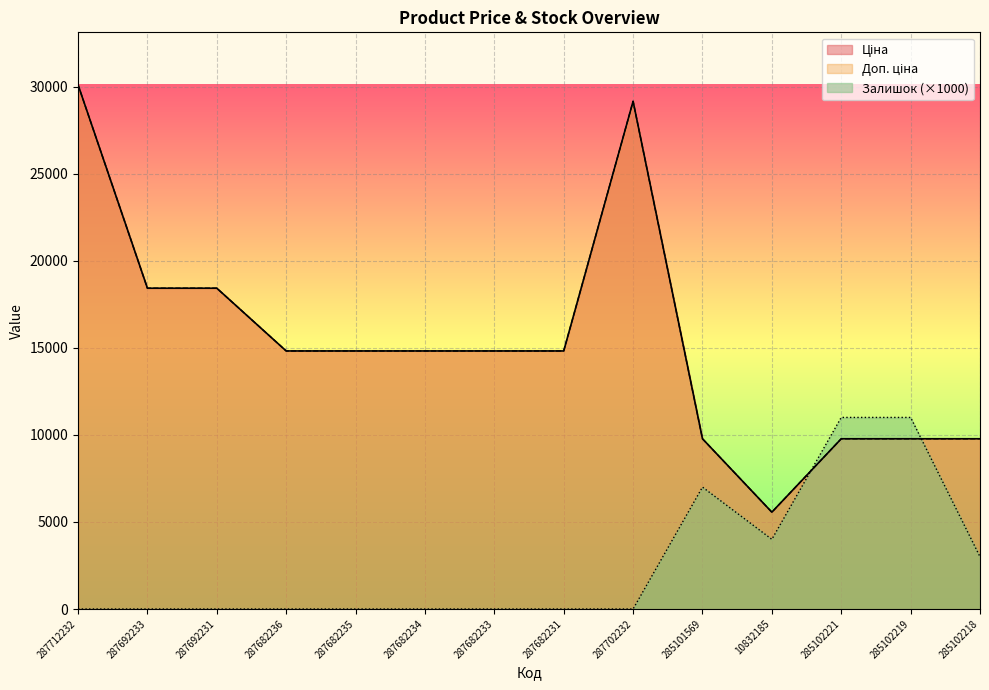

What position from the left is 10832185?

11